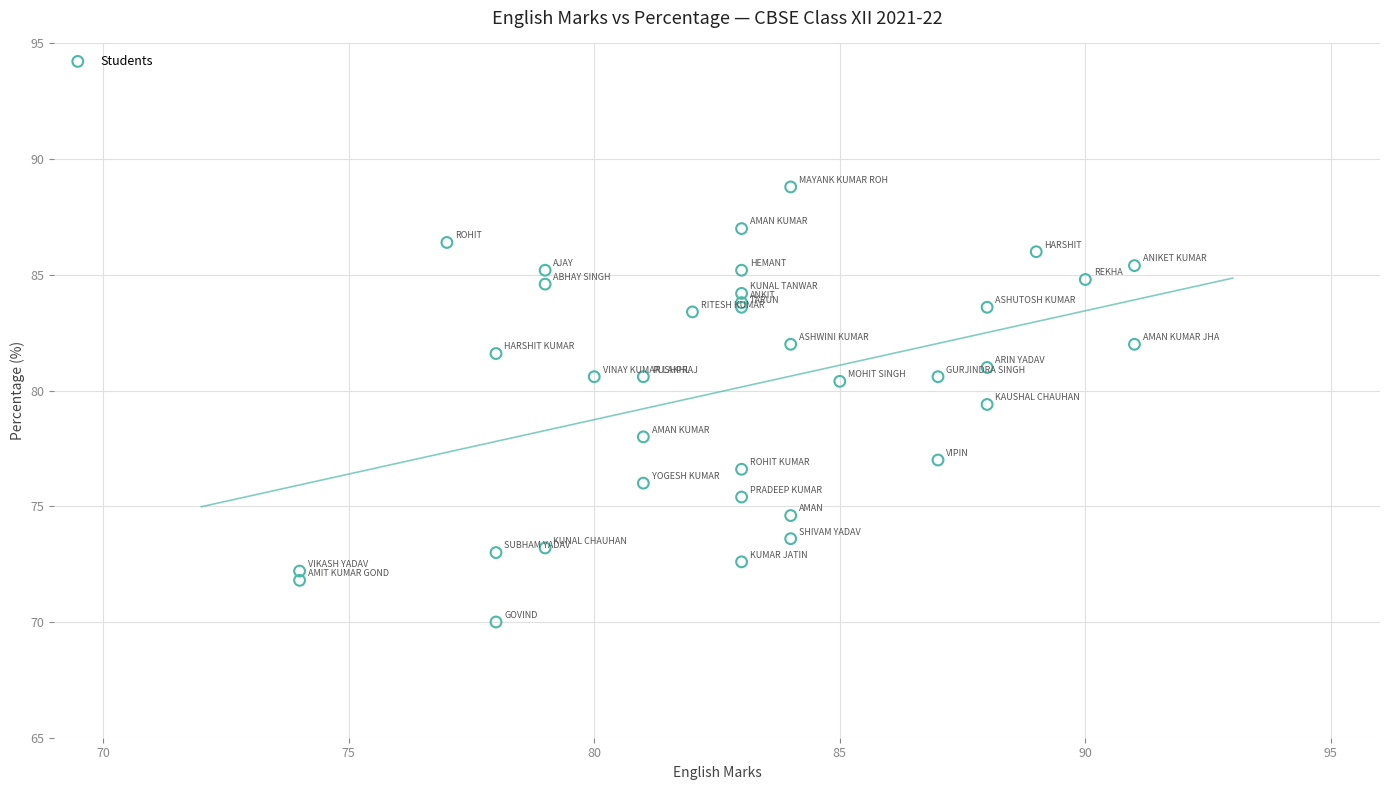

What Y value in the scatter plot is closest to 79?

79.4